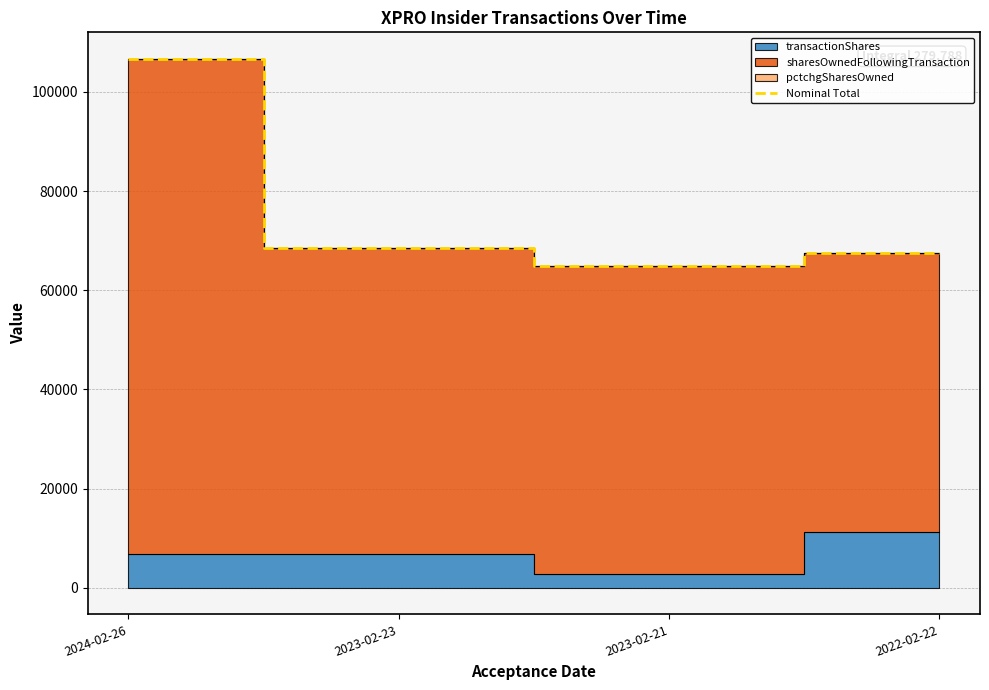

What is the difference between the maximum and second lowest values?

39182